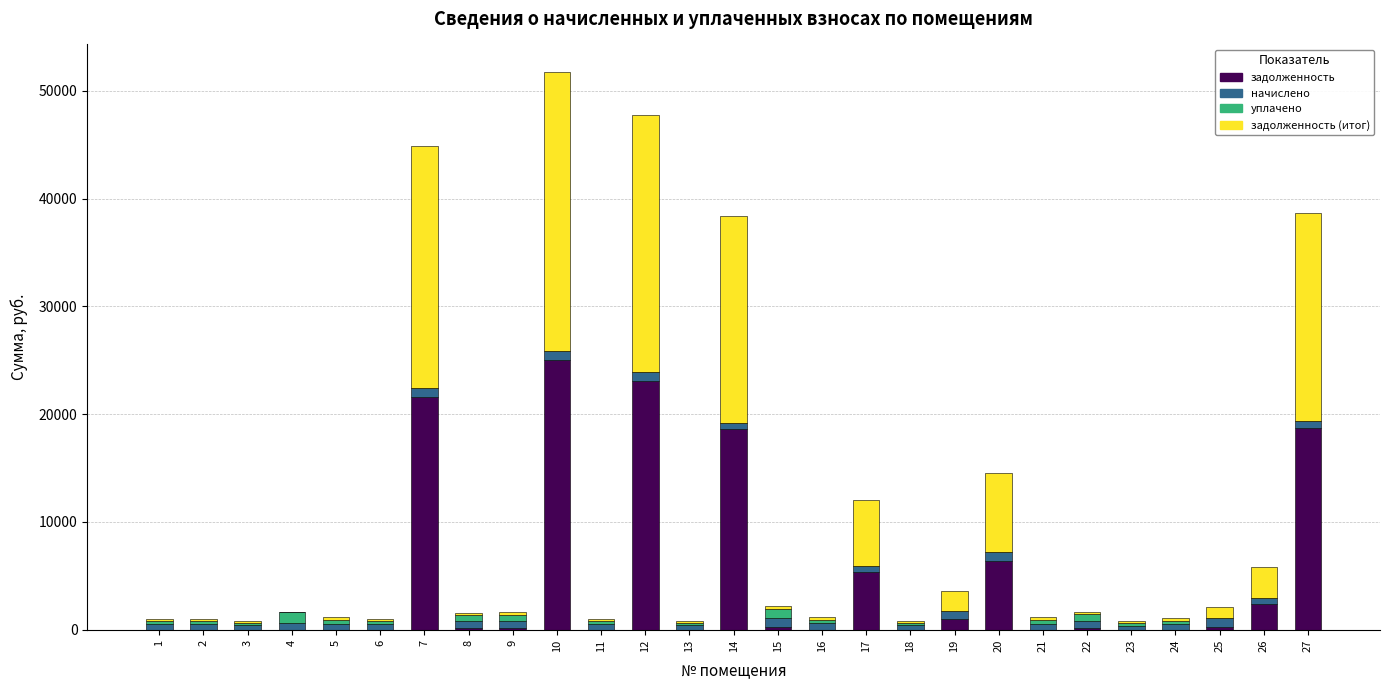

The value of задолженность at 17 is 5332.4. True or false?

True